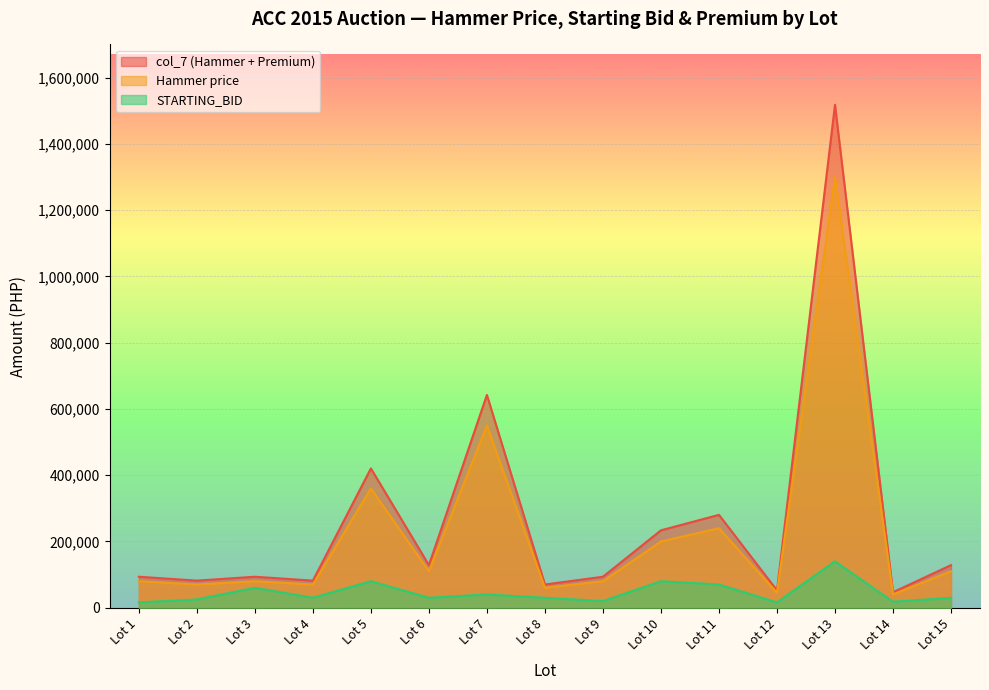

What is the difference between the col_7 values at Lot 7 and Lot 14?

510000